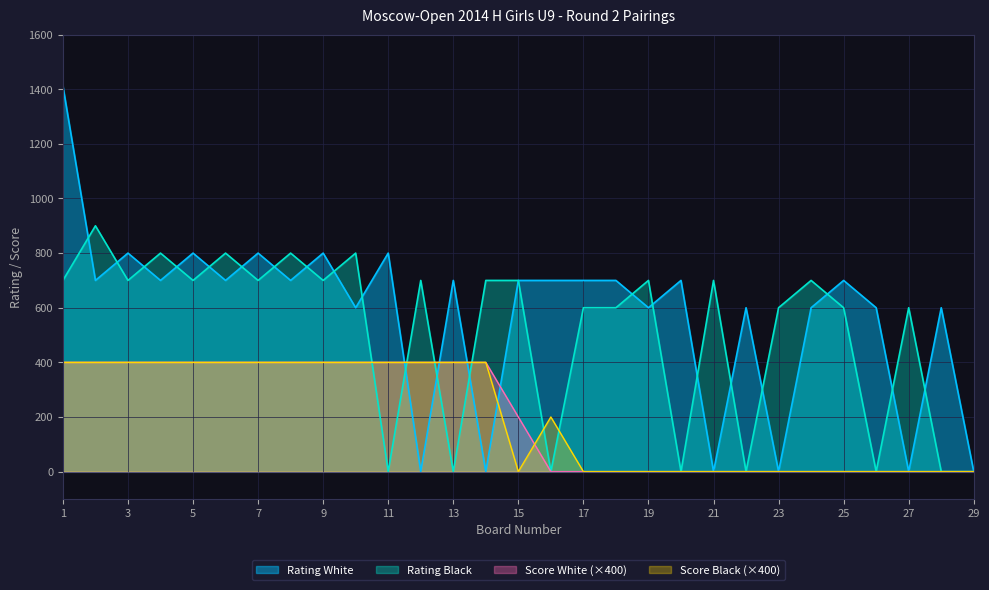

What is the difference between the highest and lowest values at 11?

800